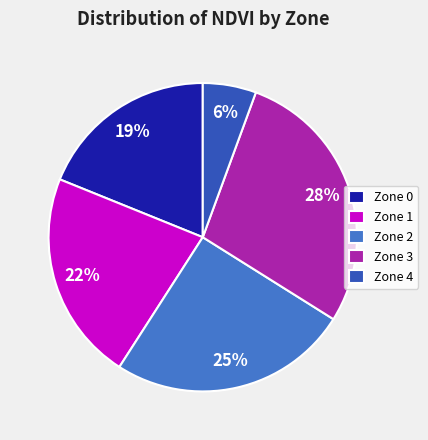

True or false: Zone 3 accounts for 15% of the total.

False